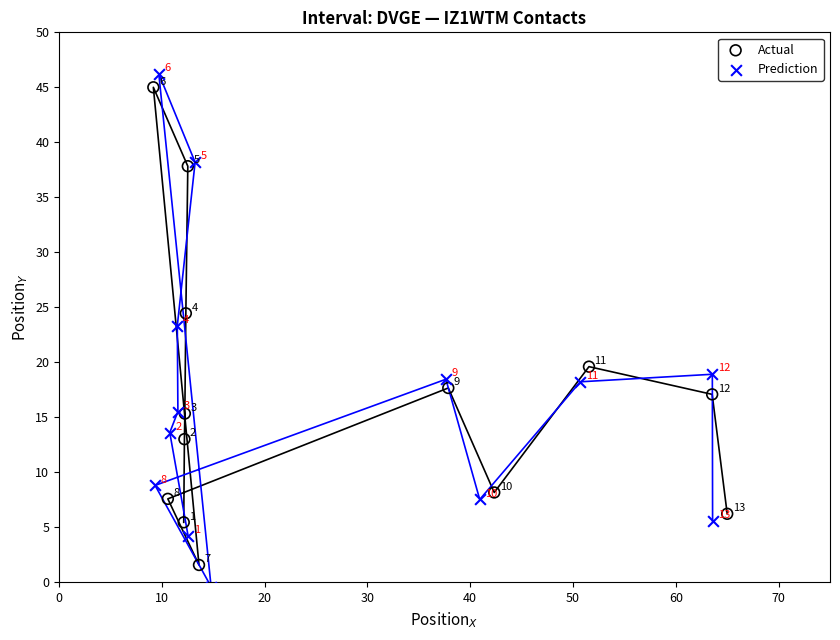

Which series contains the highest Y value?

Prediction